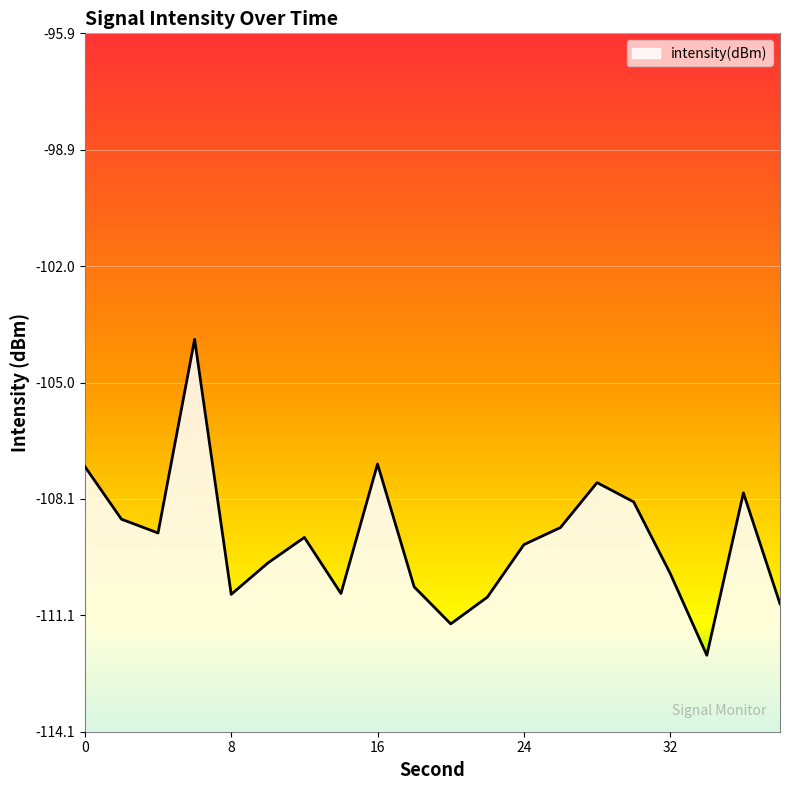

What is the greatest value displayed?

-103.9